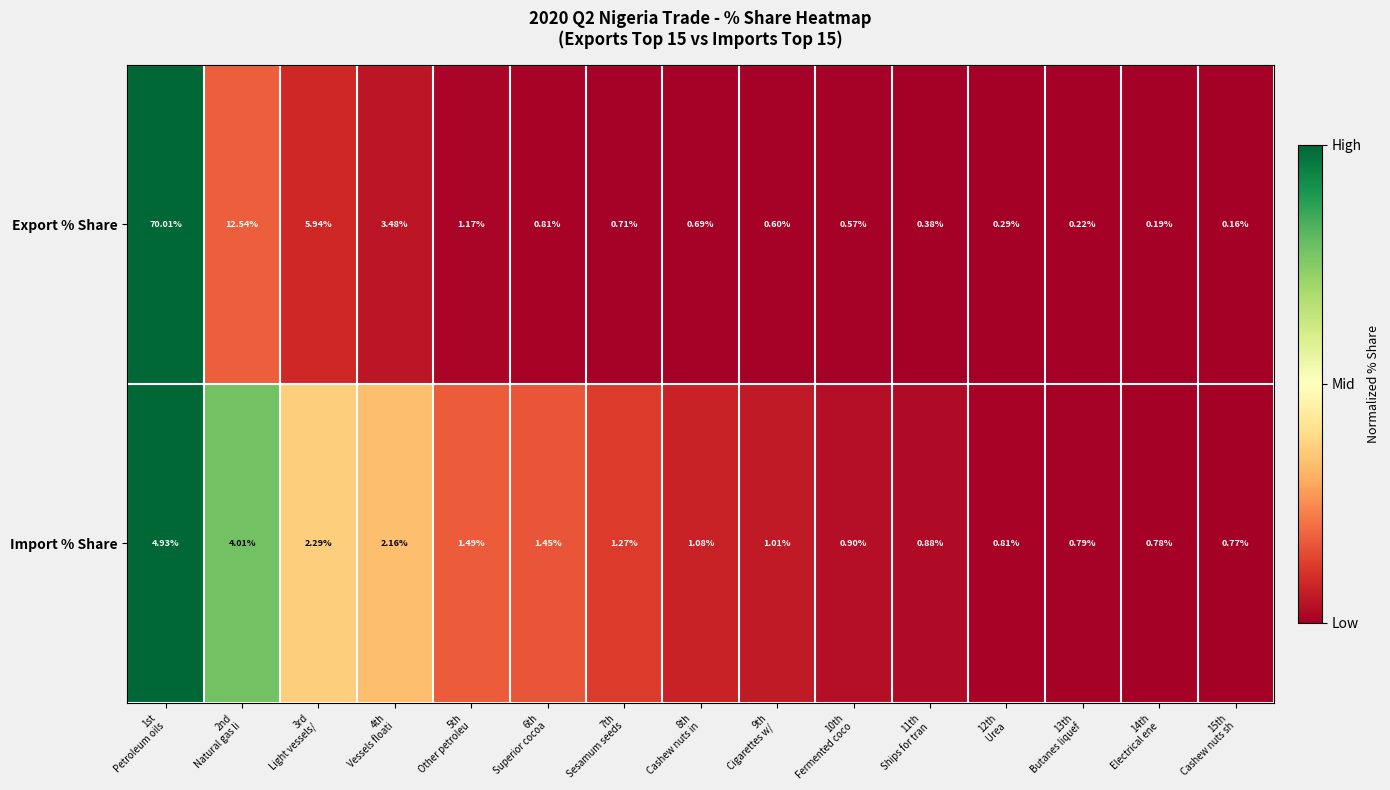

Rank the series by their average value, from highest to lowest.

Export % Share, Import % Share